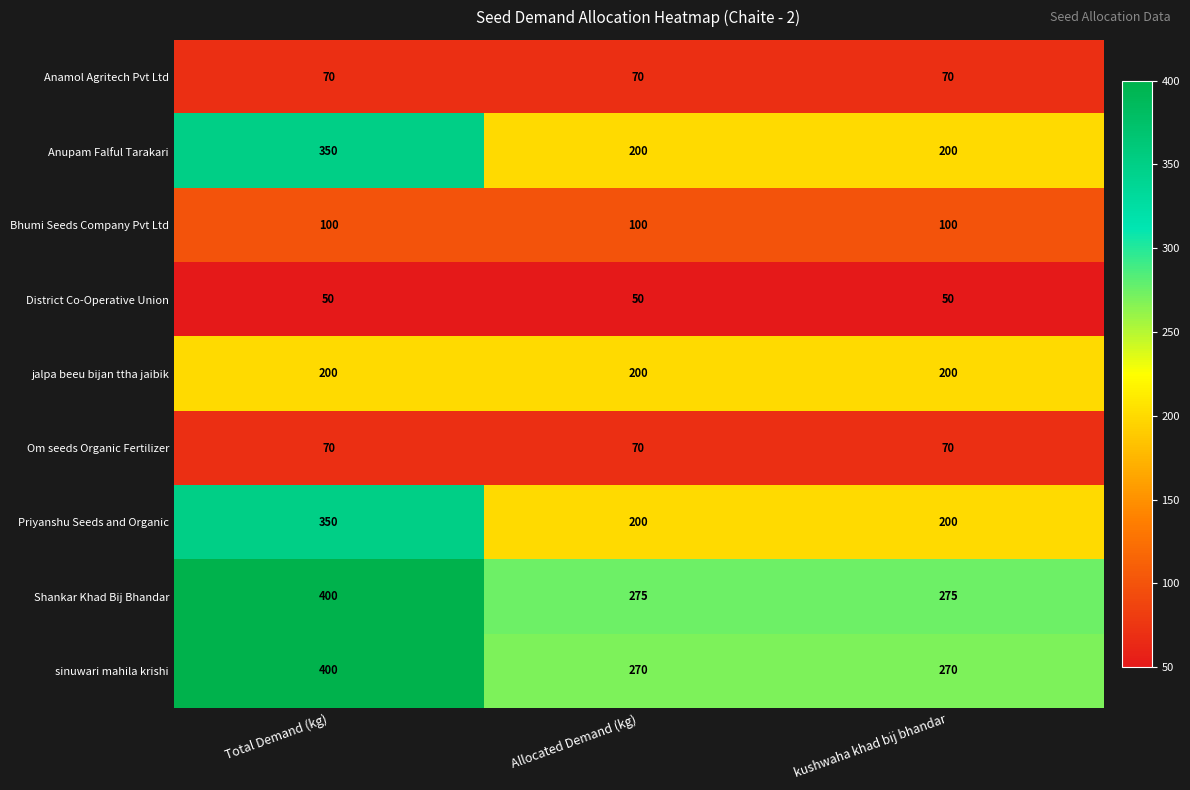

Is it true that Anamol Agritech Pvt Ltd equals 70 at Allocated Demand (kg)?

True